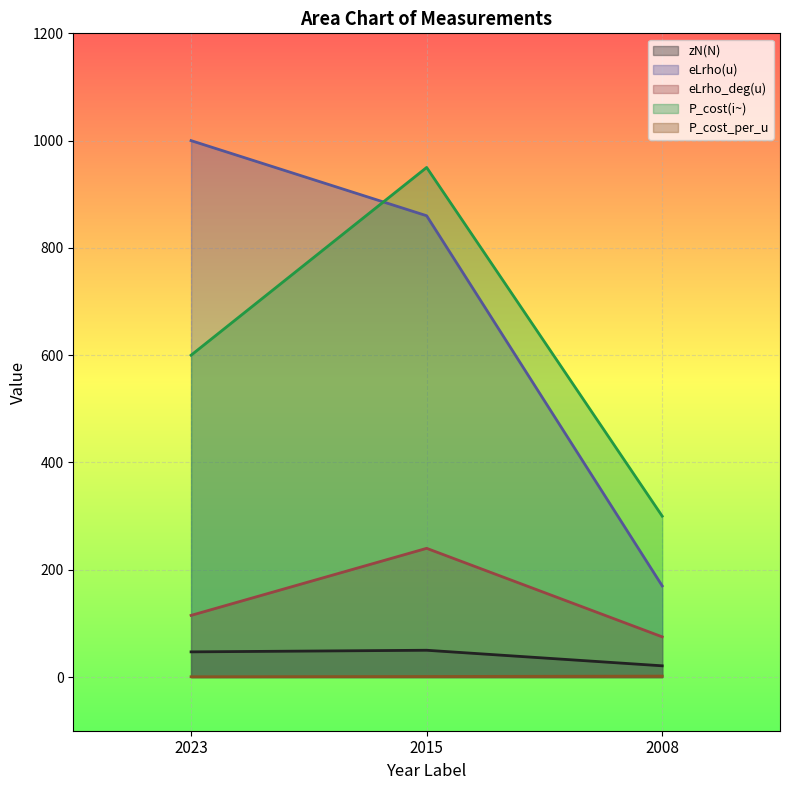

How many categories are shown in the chart?

3